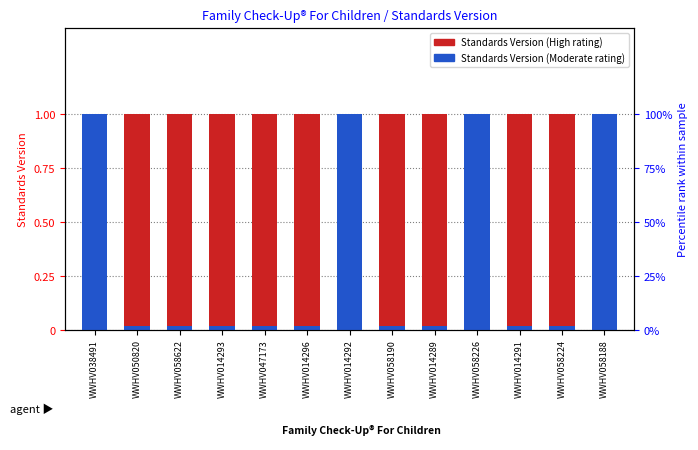

How many bars are there in total?

26